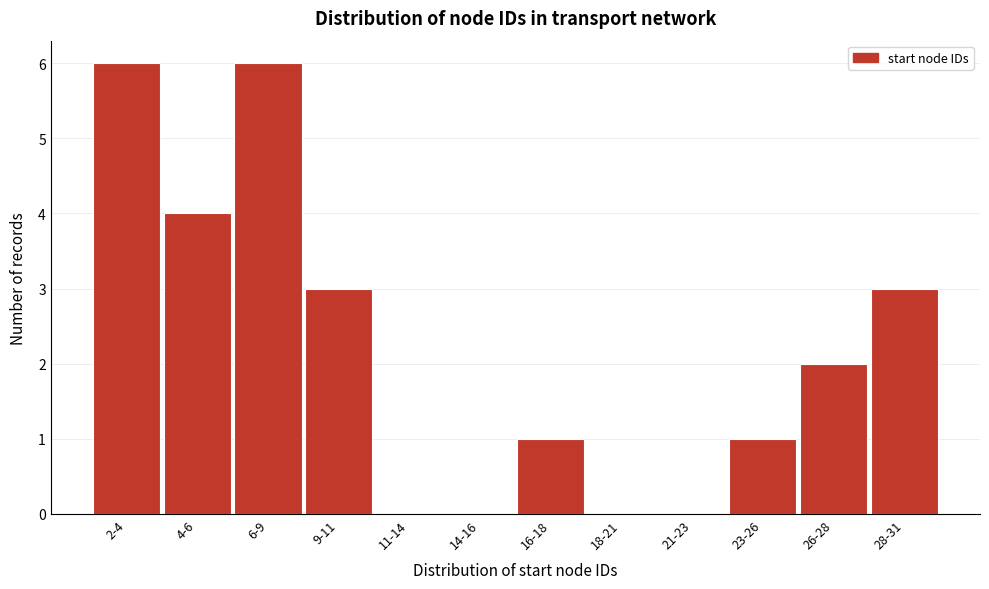

What is the change in value from 2-4 to 26-28?

-4